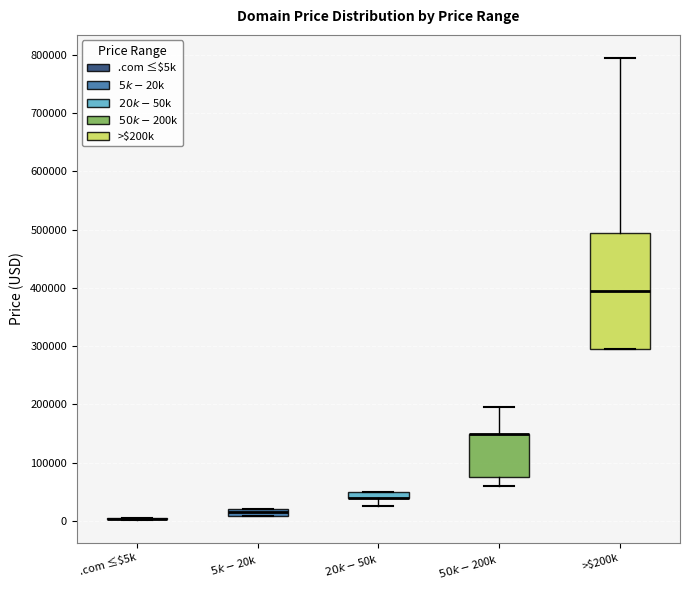

Where does the median line of the box for >$200k sit on the y-axis? The values are not printed on the chart, so give them approximately, as read against the axis.

390000